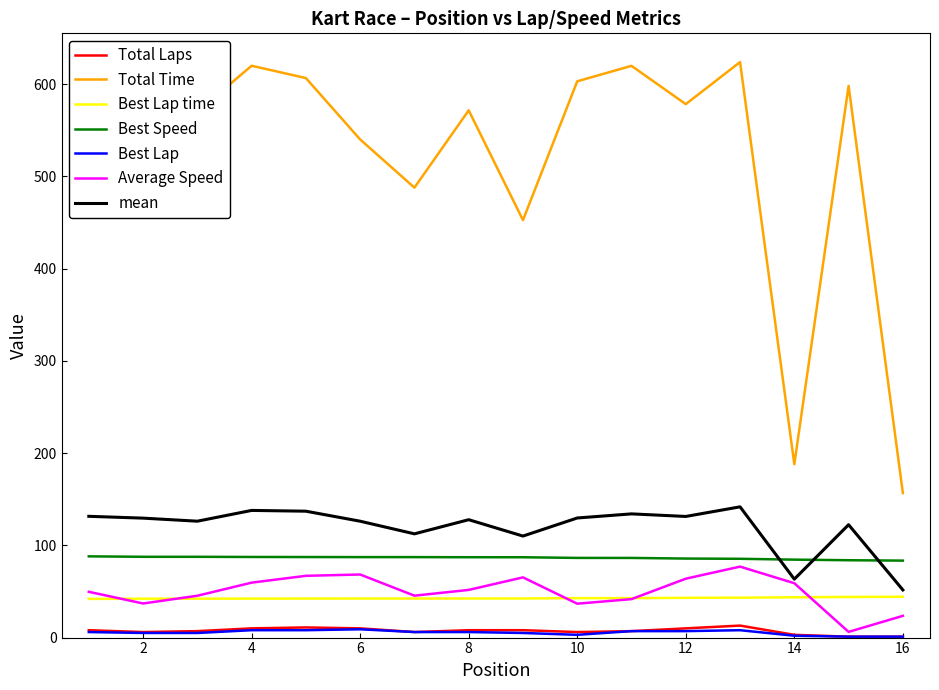

After their last crossing, which series has the higher values: Average Speed or Best Lap time?

Best Lap time